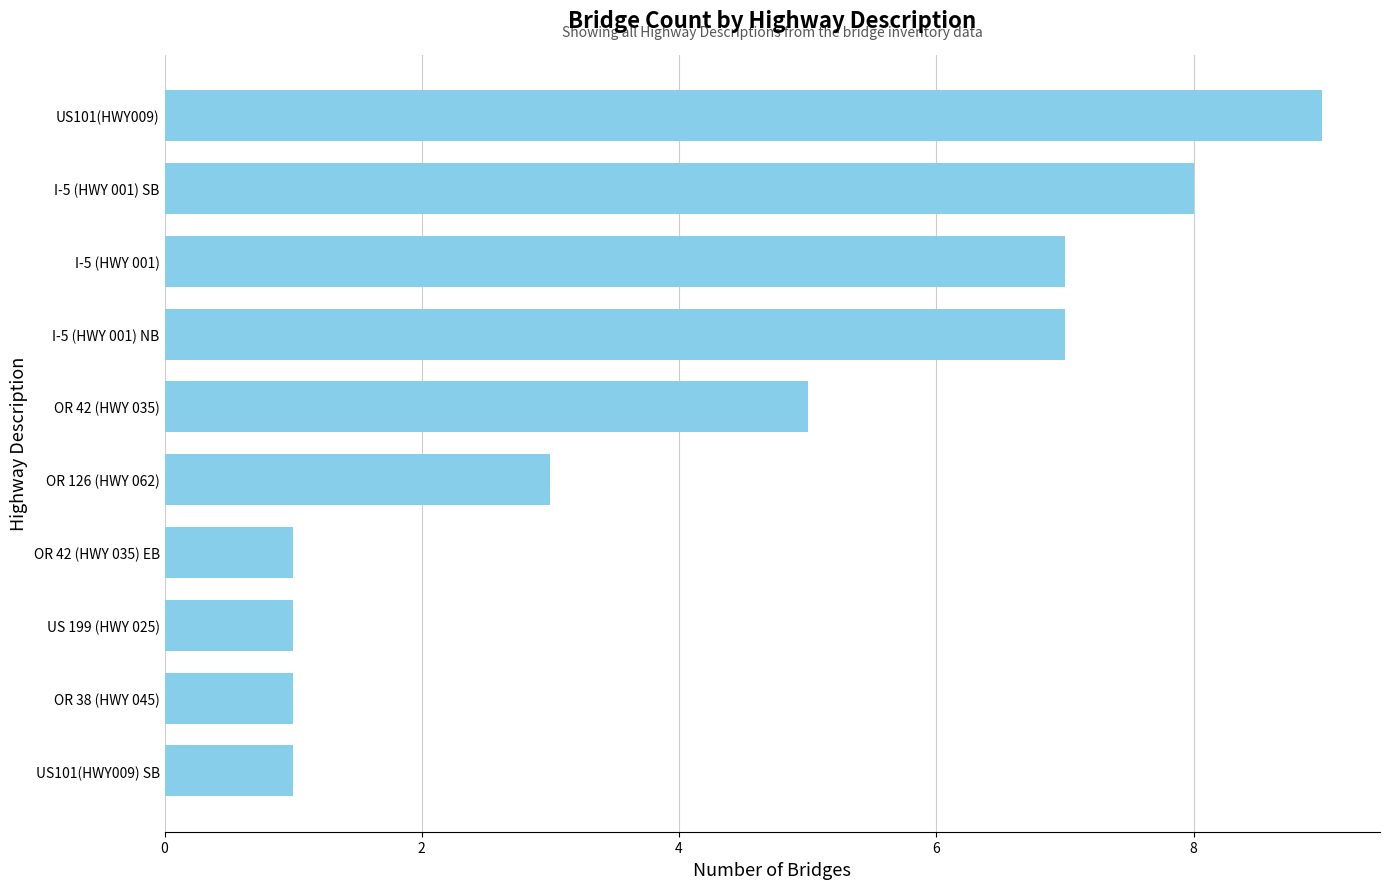

The chart shows a value of 5 at OR 126 (HWY 062). True or false?

False